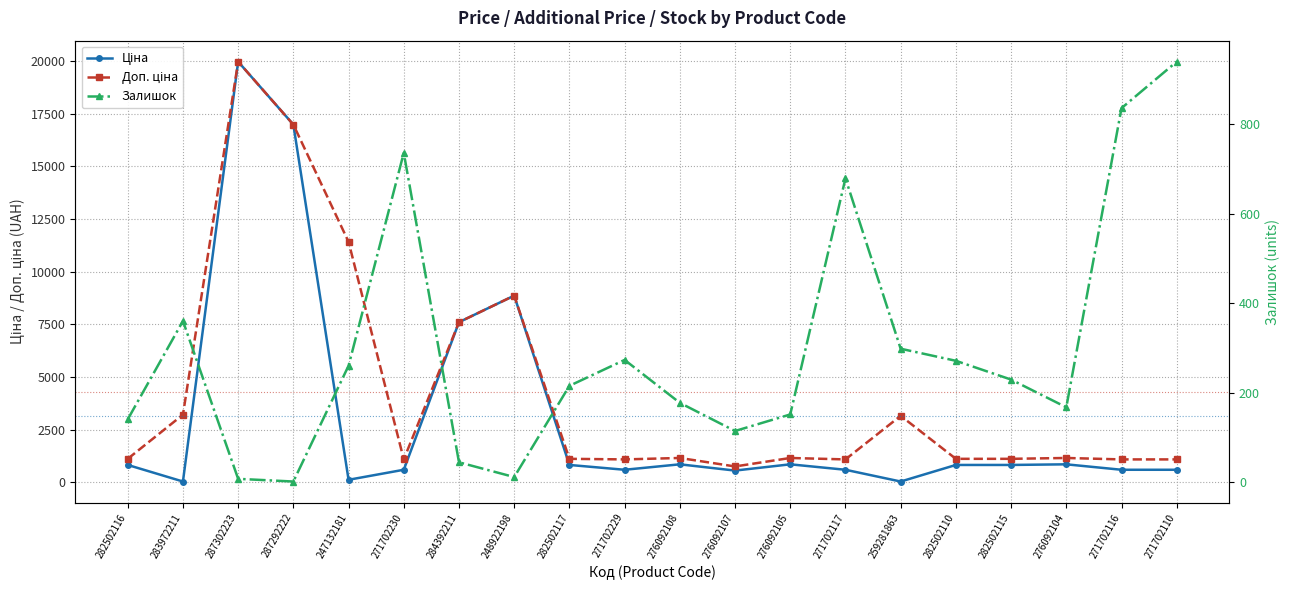

Which label corresponds to the smallest value in the chart?

287292222